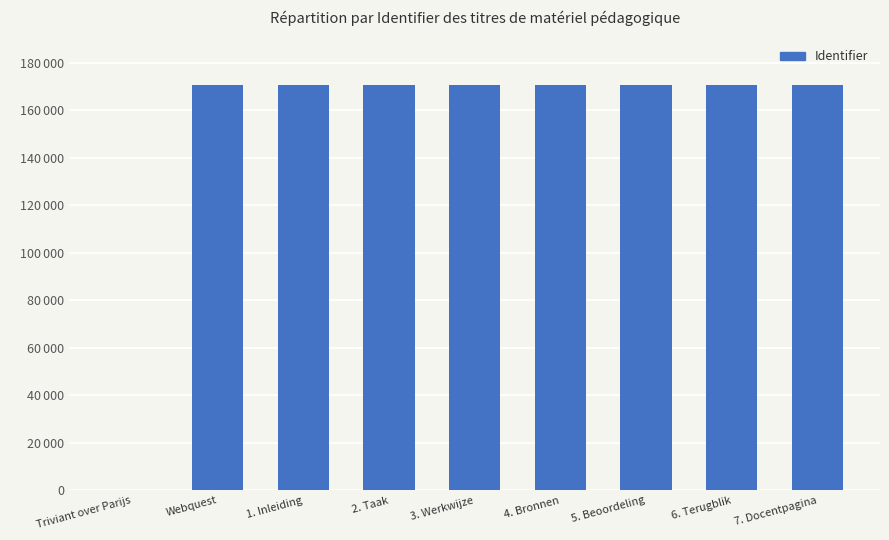

Are the bars horizontal?

No